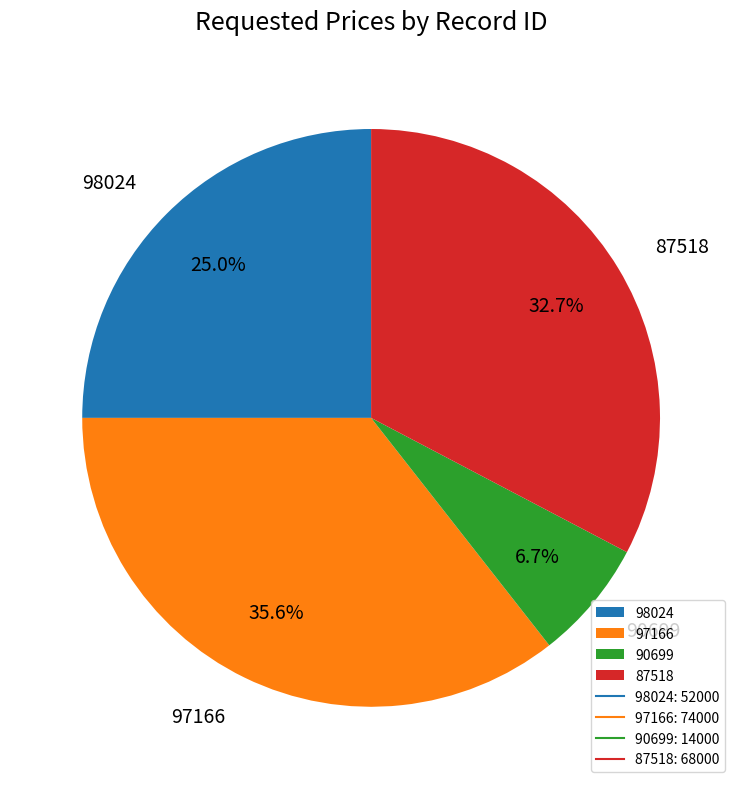

To the nearest percent, what is the difference between the 97166 and 98024 slice percentages?

11%